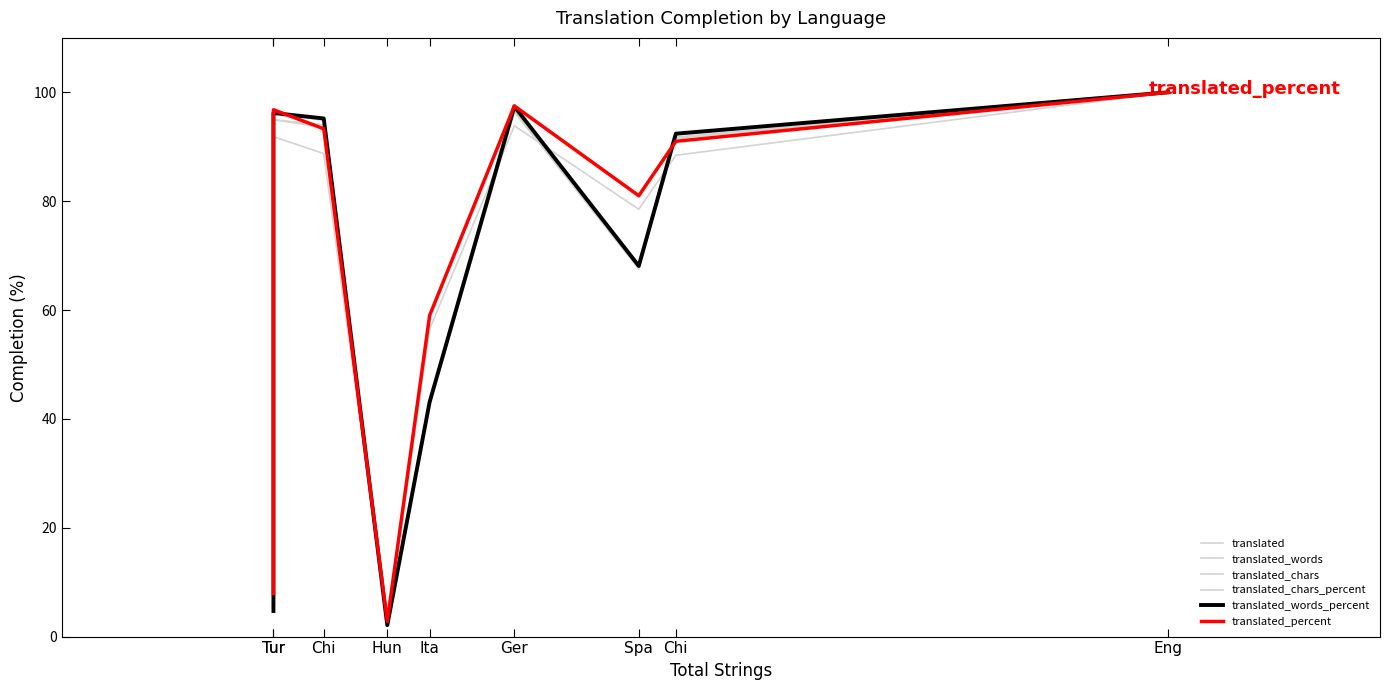

Does the chart have visible grid lines?

No